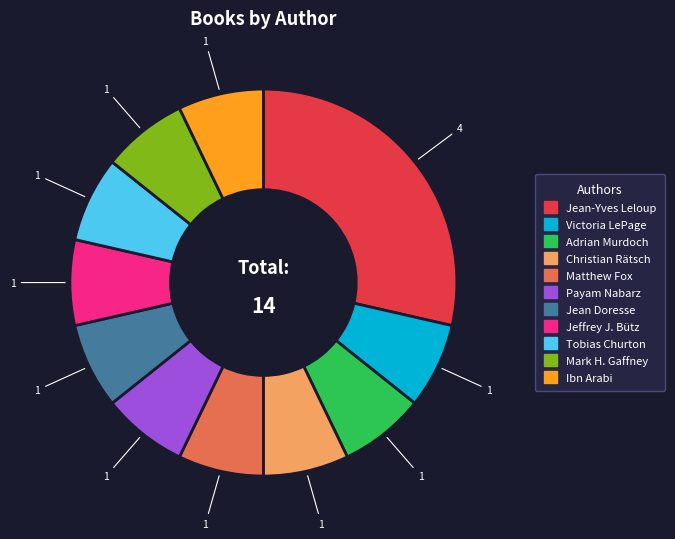

How many slices are in this pie chart?

11